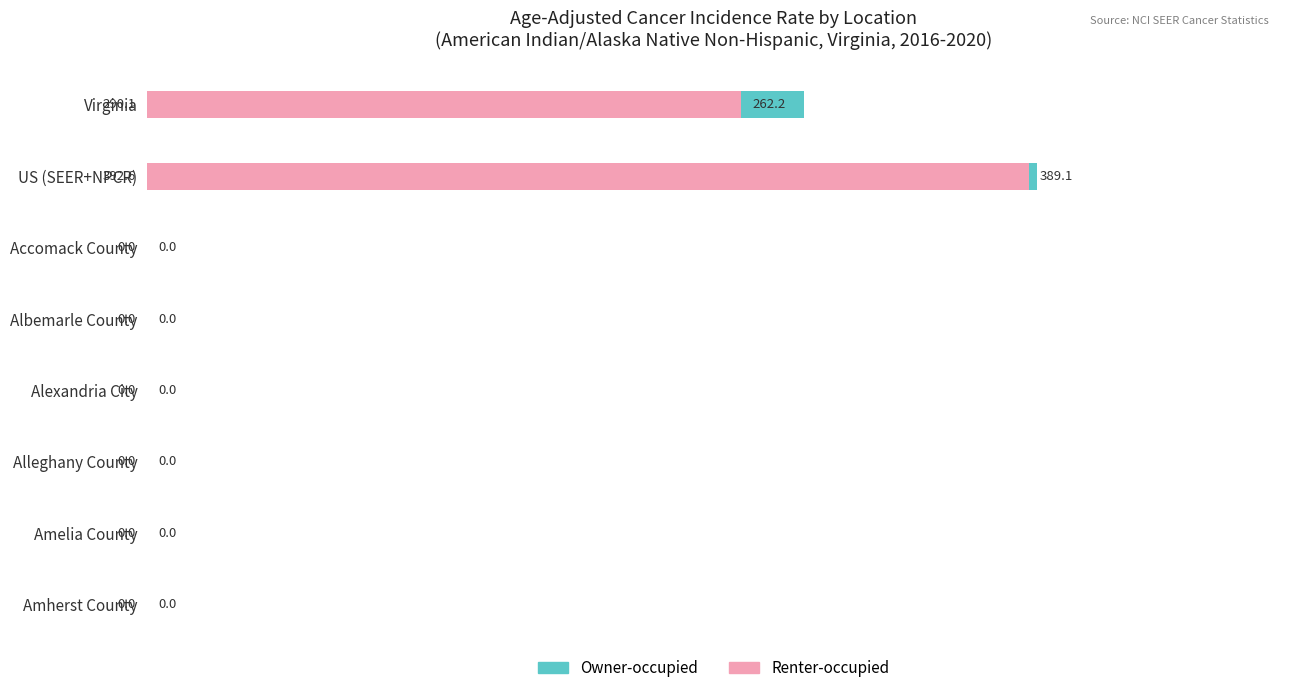

Which series changed the most between 2 and 3?

Owner-occupied